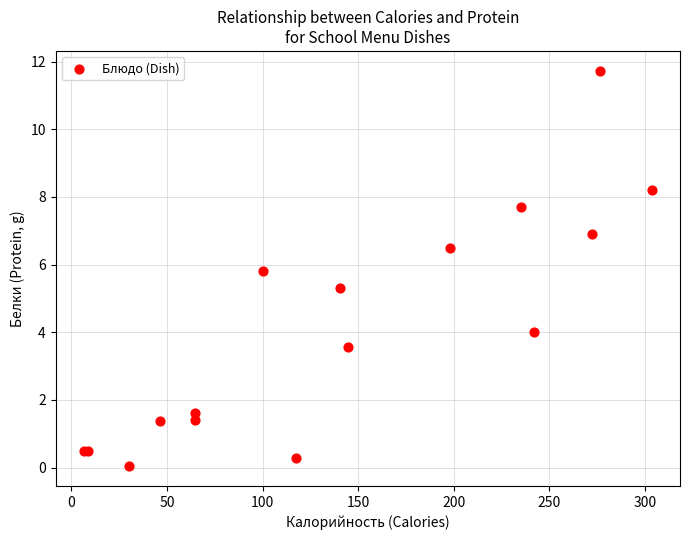

What Y value in the scatter plot is closest to 5?

5.3